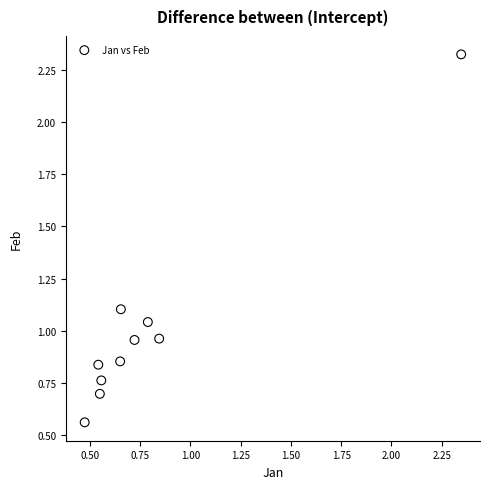

What is the range of Y values (max minus min)?

1.8